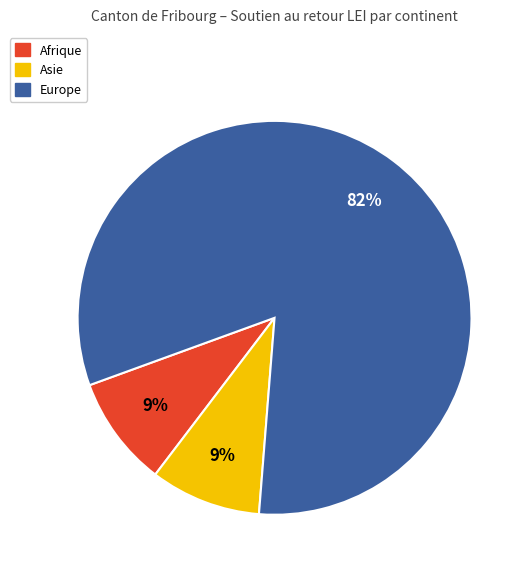

What is the largest slice in the pie chart?

Europe